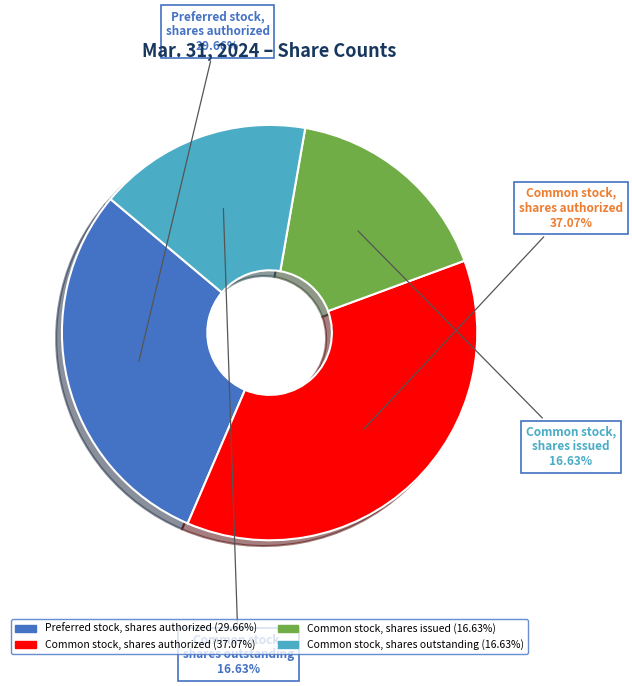

To the nearest percent, what is the difference between the largest and smallest slice percentages?

20%